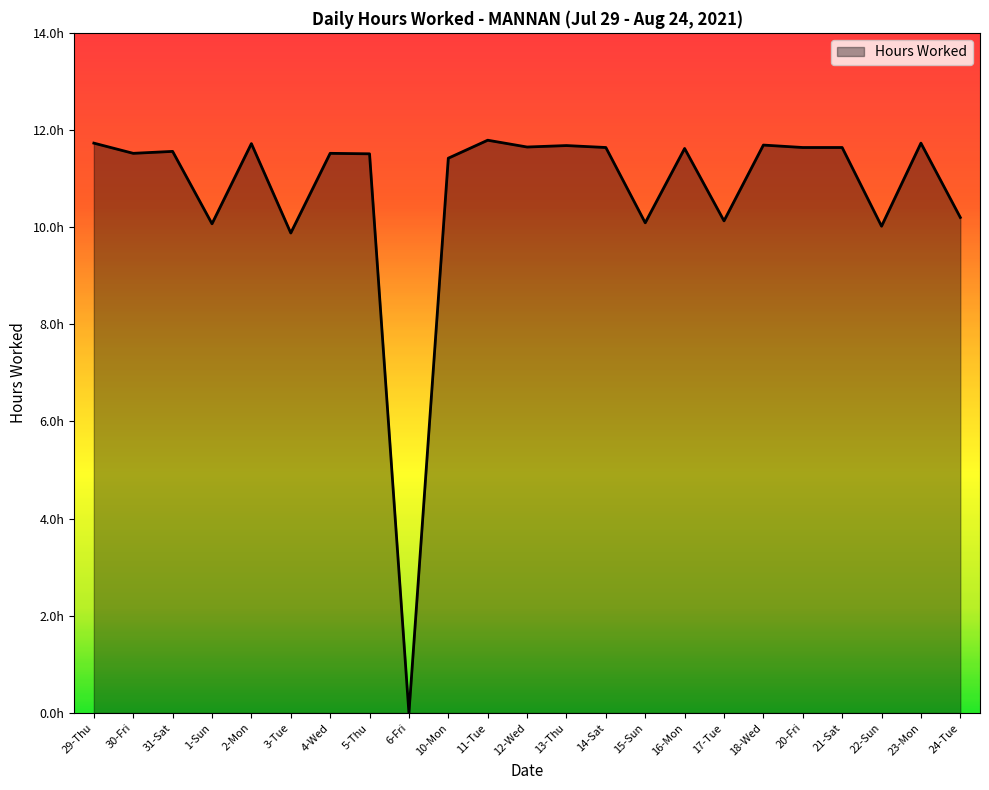

What is the difference between the maximum and second lowest values?

1.9